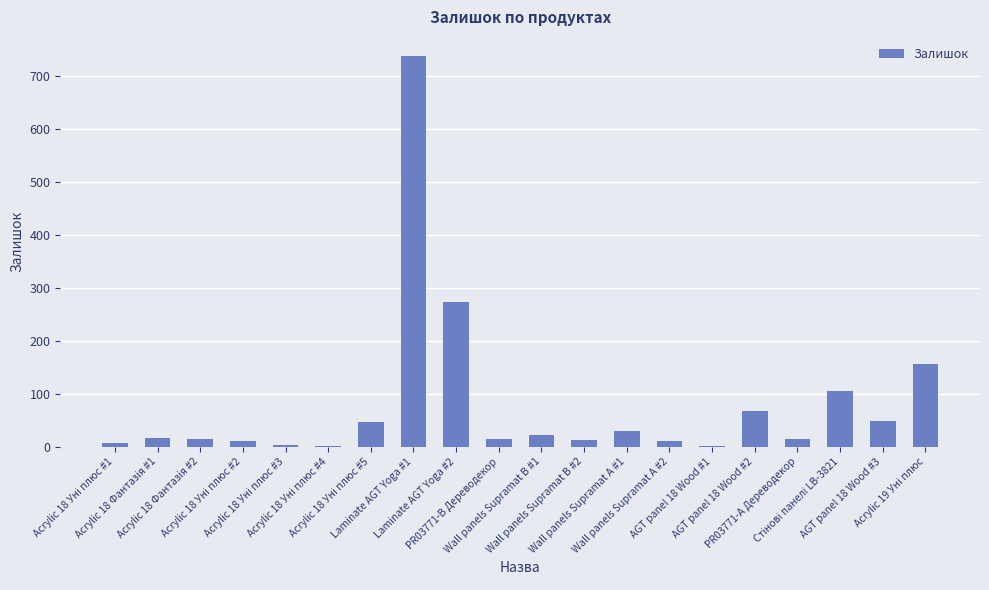

What is the sum of all values?

1597